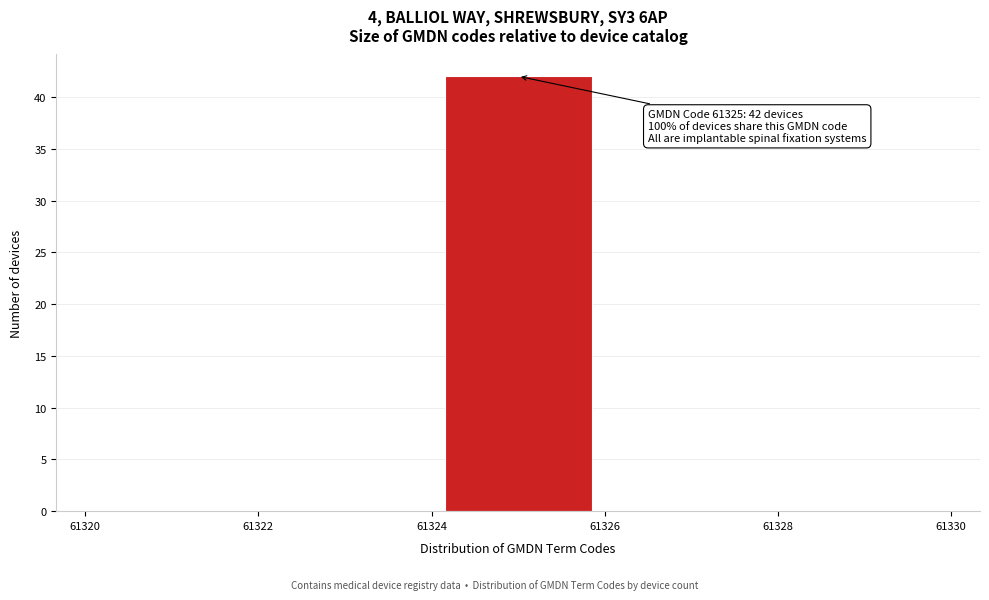

Which range on the x-axis has the tallest bar?

61324 to 61326